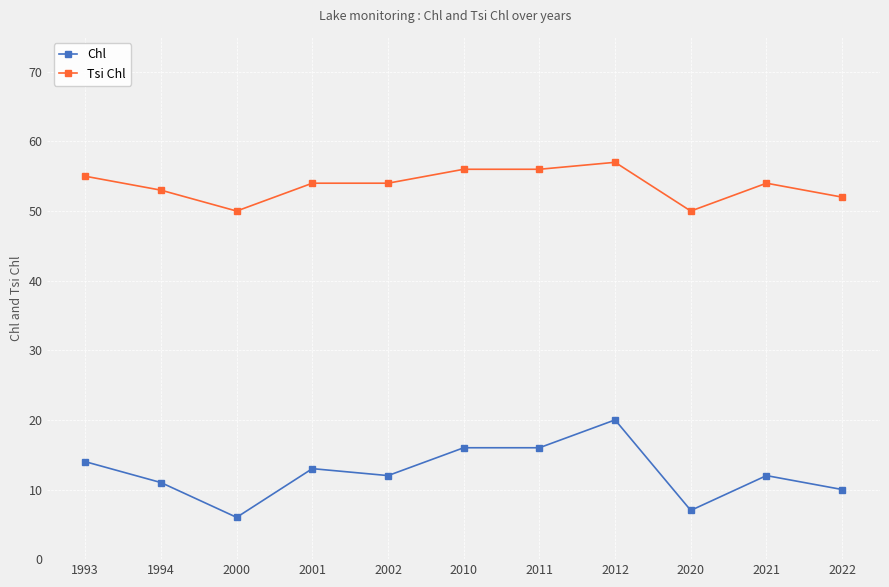

What is the maximum value for Chl?

20